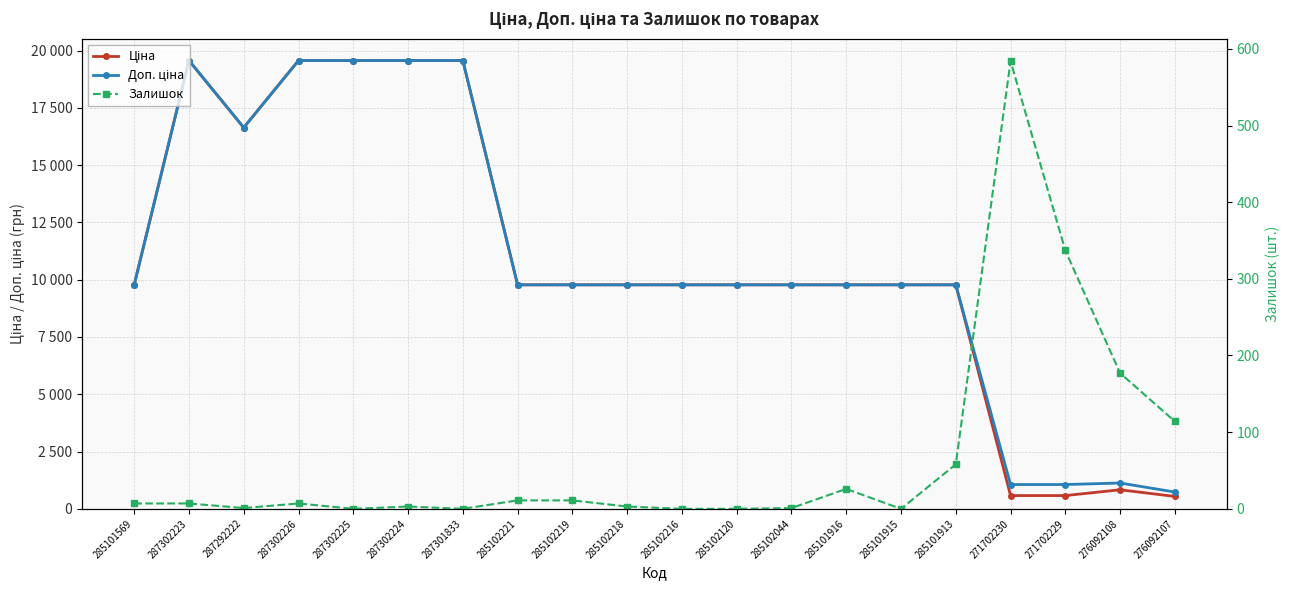

After their last crossing, which series has the higher values: Ціна or Залишок?

Ціна